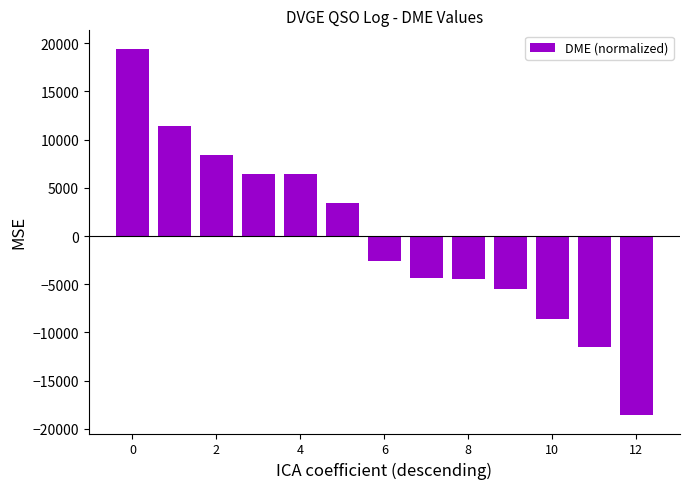

What is the value of the 3rd bar from the left?

8413.5